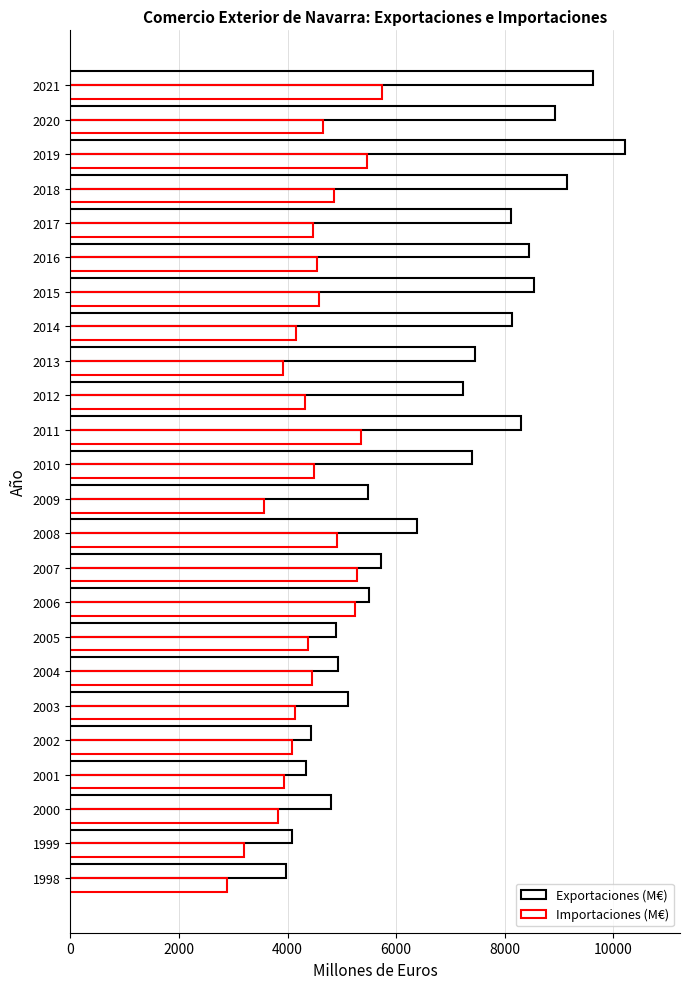

How many categories are shown in the chart?

24